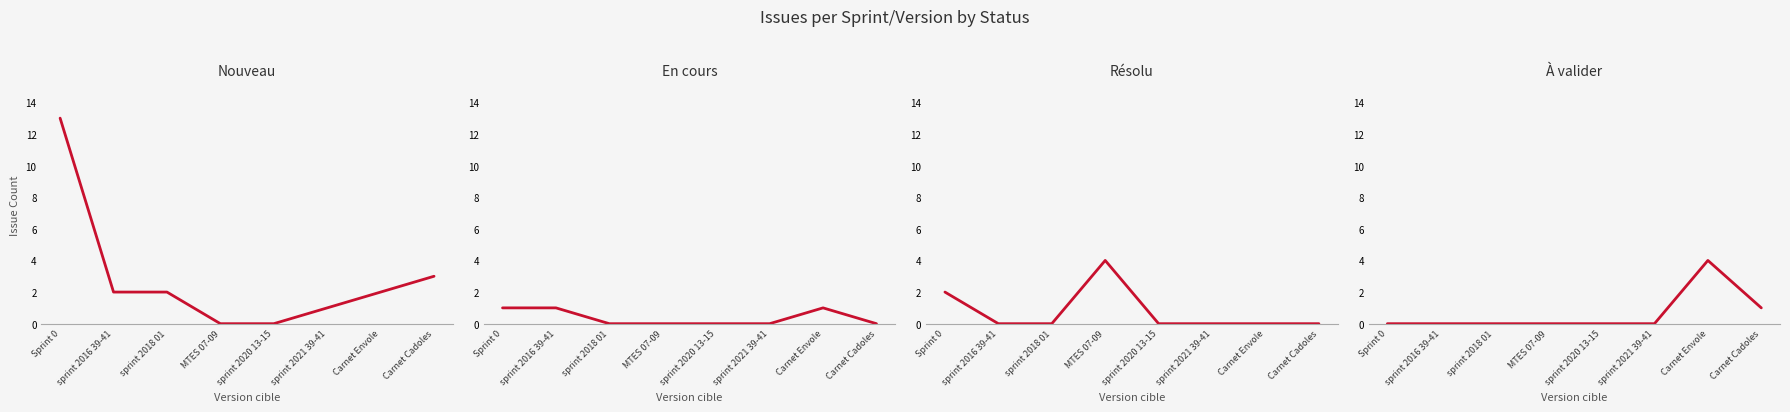

Is the value of Nouveau at Sprint 0 greater than the value of Résolu at sprint 2021 39-41?

Yes